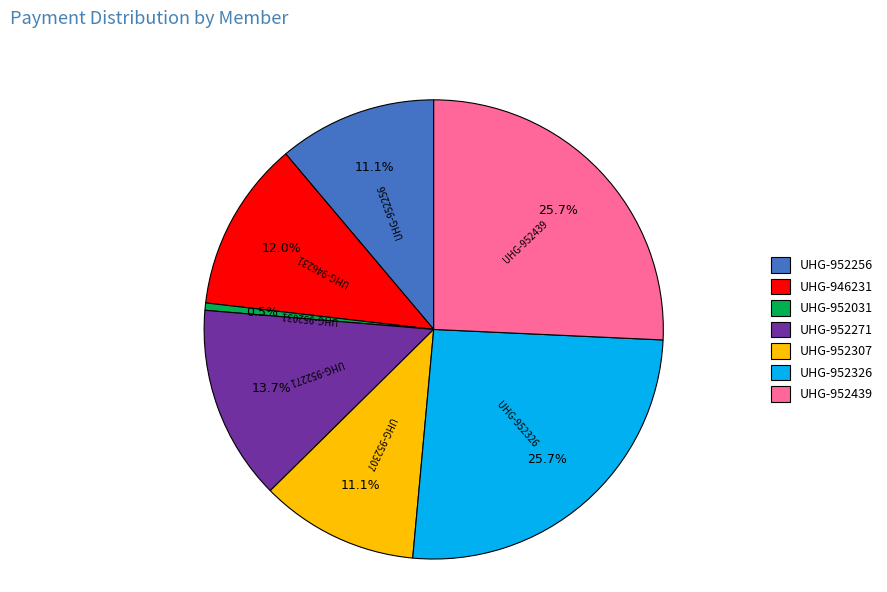

To the nearest percent, what portion does UHG-952439 represent?

26%